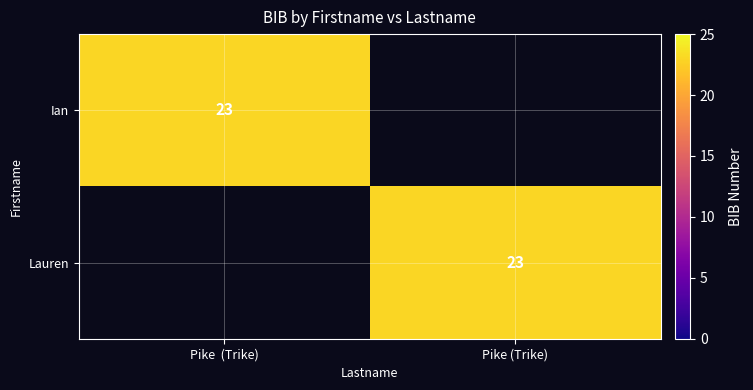

True or false: Lauren has a value of 35 at Pike (Trike).

False